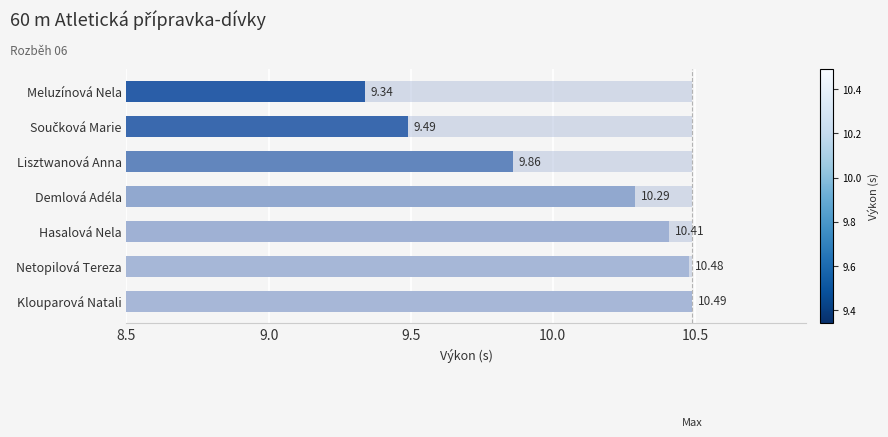

Count the number of categories in the chart.

7